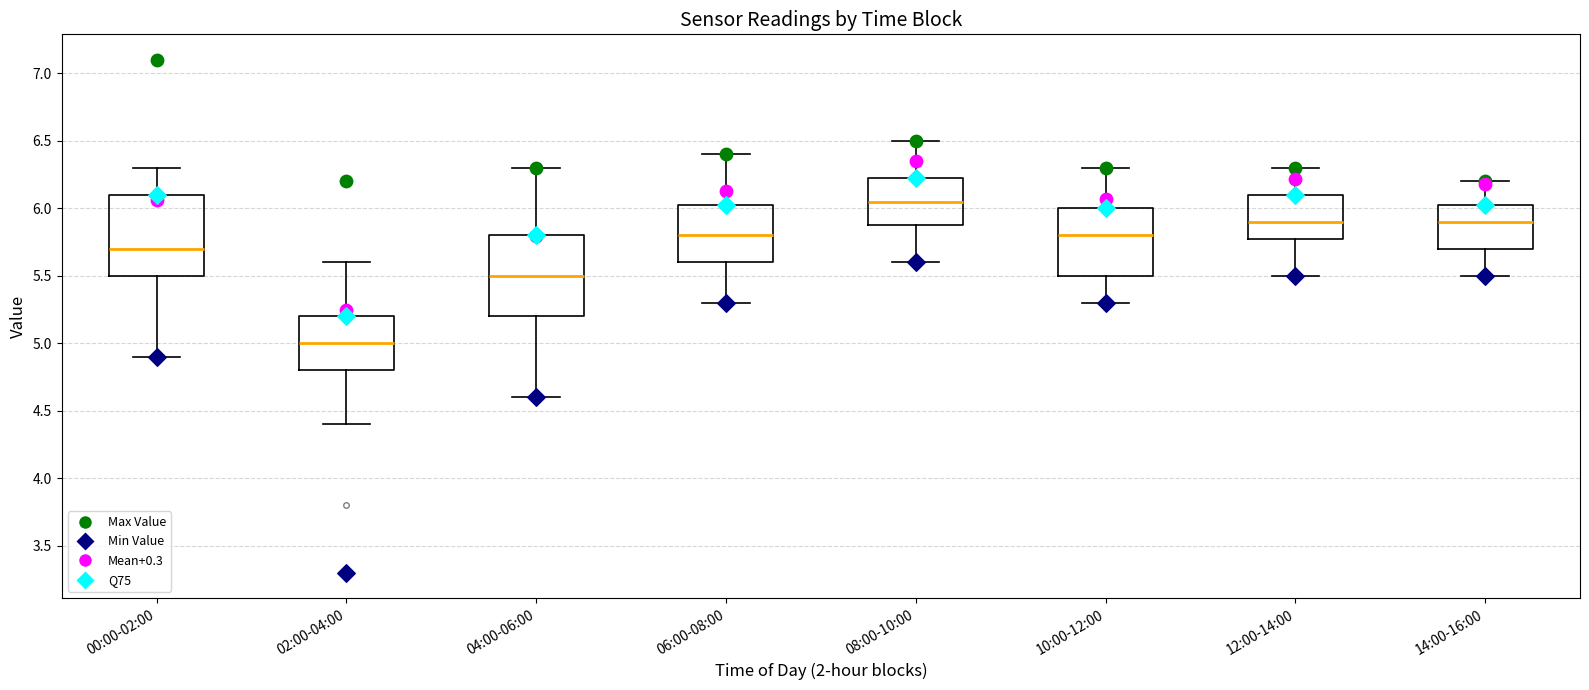

Reading left to right, transcribe this box plot: for each box, give where its median line is, the range the box spans, and where its two whiskers end, as read against the y-axis. The values are not printed on the chart, so give them approximately, as read against the axis.

00:00-02:00: median 5.70, box 5.50 to 6.10, whiskers 4.90 to 6.30
02:00-04:00: median 5.00, box 4.80 to 5.20, whiskers 4.40 to 5.60
04:00-06:00: median 5.50, box 5.20 to 5.80, whiskers 4.60 to 6.30
06:00-08:00: median 5.80, box 5.60 to 6.05, whiskers 5.30 to 6.40
08:00-10:00: median 6.05, box 5.90 to 6.25, whiskers 5.60 to 6.50
10:00-12:00: median 5.80, box 5.50 to 6.00, whiskers 5.30 to 6.30
12:00-14:00: median 5.90, box 5.80 to 6.10, whiskers 5.50 to 6.30
14:00-16:00: median 5.90, box 5.70 to 6.05, whiskers 5.50 to 6.20